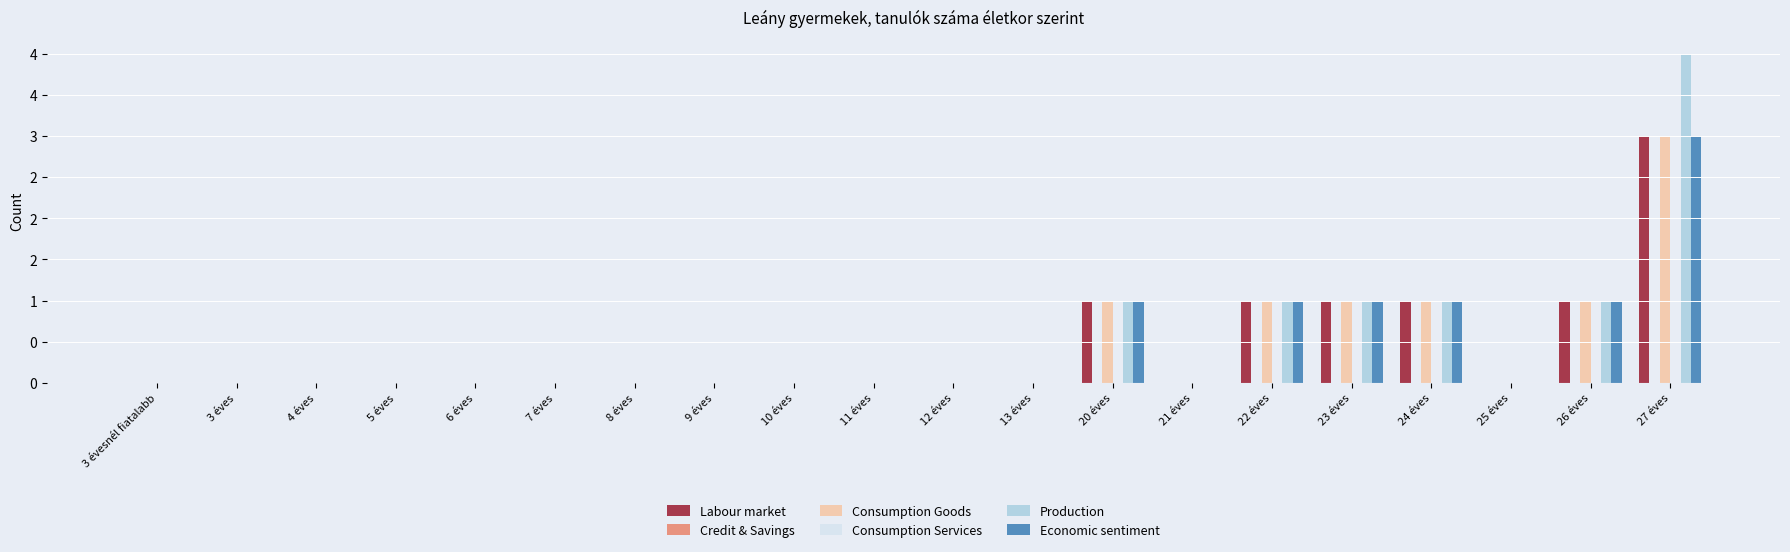

Which series changed the most between 21 éves and 24 éves?

Labour market